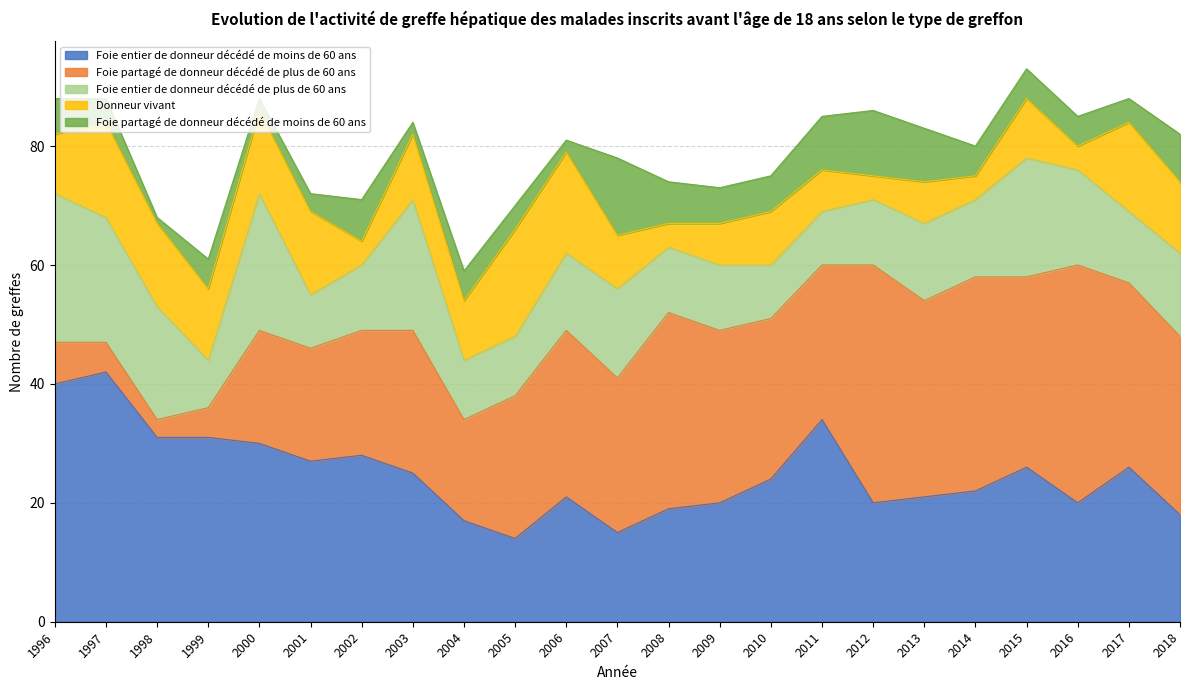

Which label corresponds to the largest value in the chart?

1997